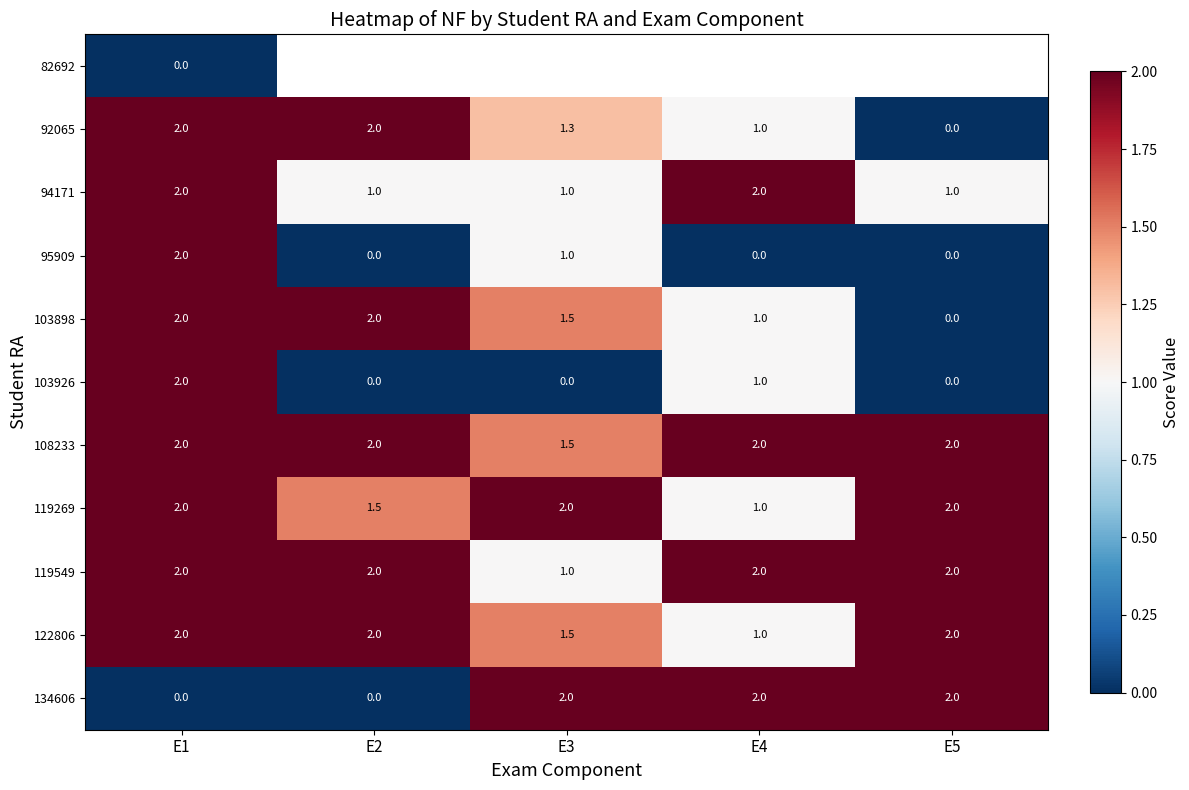

What is the sum of the 94171 values at E1 and E5?

3.0